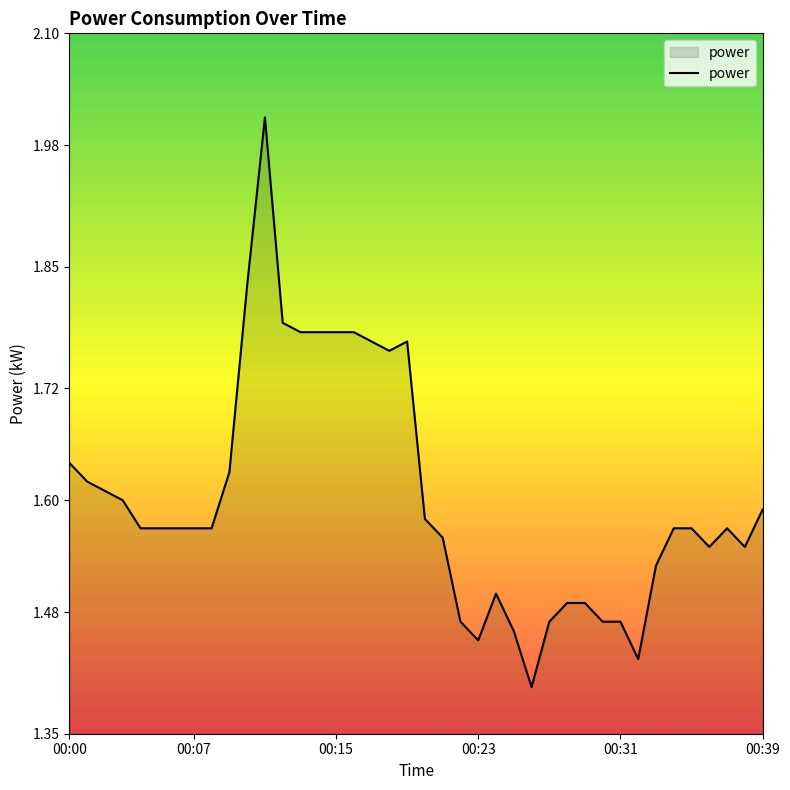

What is the difference between the maximum and minimum values?

0.6